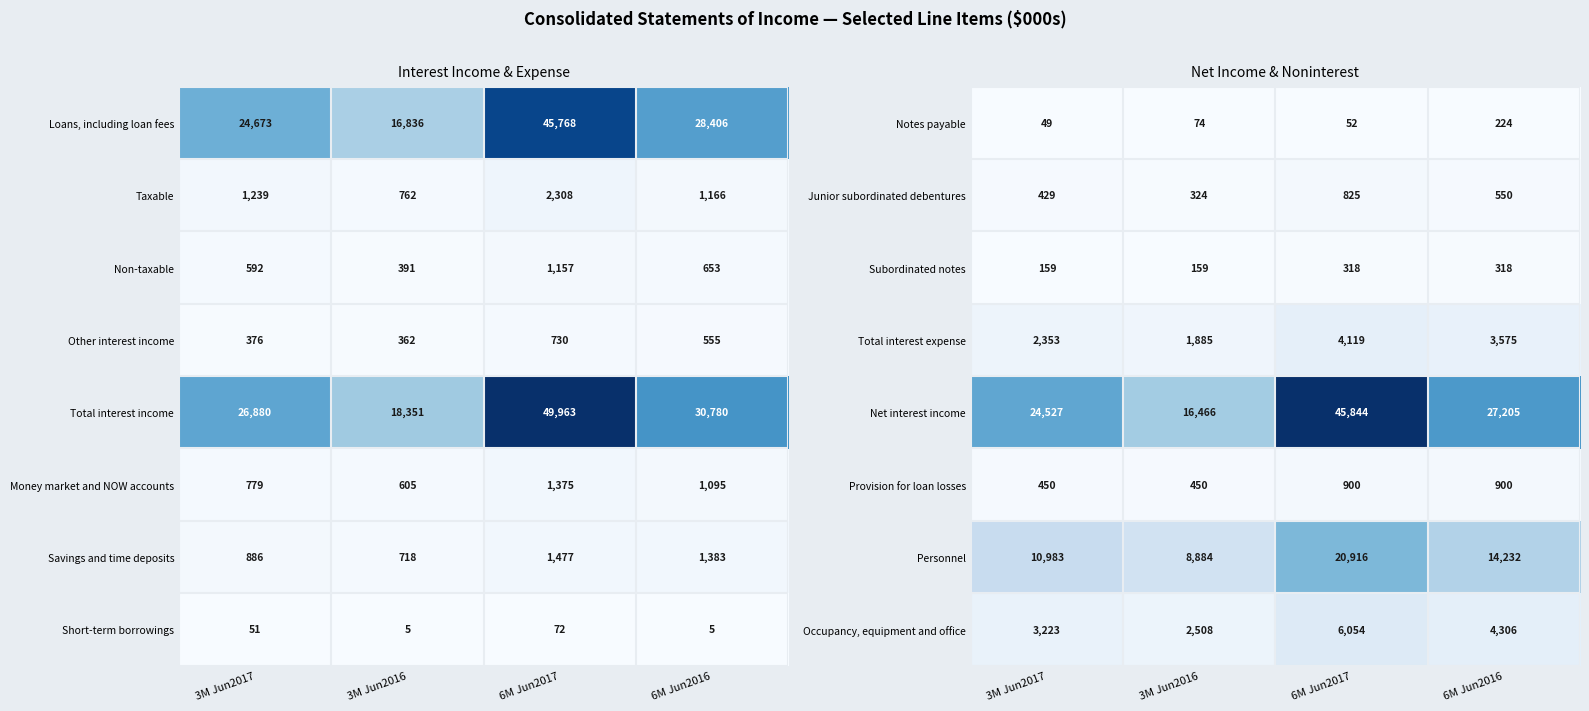

List the labels in order of Personnel value, smallest first.

3M Jun2016, 3M Jun2017, 6M Jun2016, 6M Jun2017